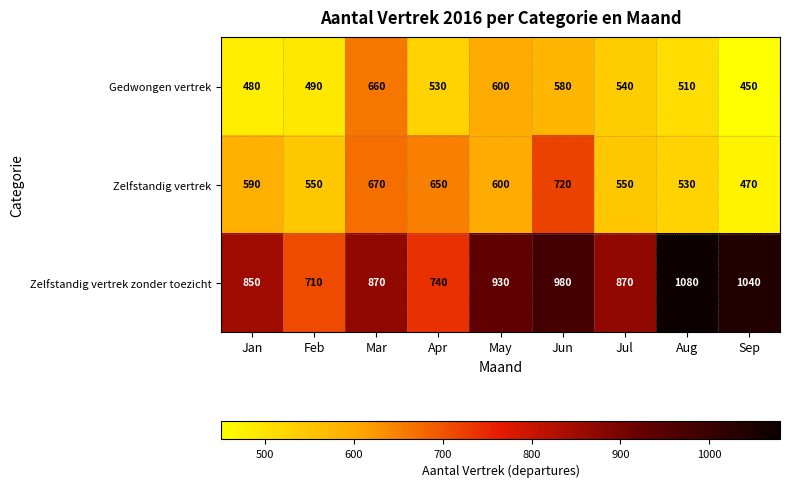

Reading left to right, what are all the values shown in this chart?

Gedwongen vertrek: Jan=480	Feb=490	Mar=660	Apr=530	May=600	Jun=580	Jul=540	Aug=510	Sep=450
Zelfstandig vertrek: Jan=590	Feb=550	Mar=670	Apr=650	May=600	Jun=720	Jul=550	Aug=530	Sep=470
Zelfstandig vertrek zonder toezicht: Jan=850	Feb=710	Mar=870	Apr=740	May=930	Jun=980	Jul=870	Aug=1080	Sep=1040